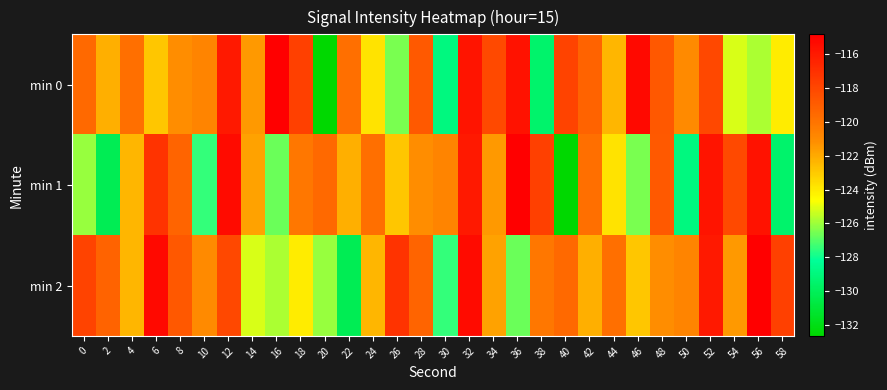

At which category does the chart reach its peak across all series?

16